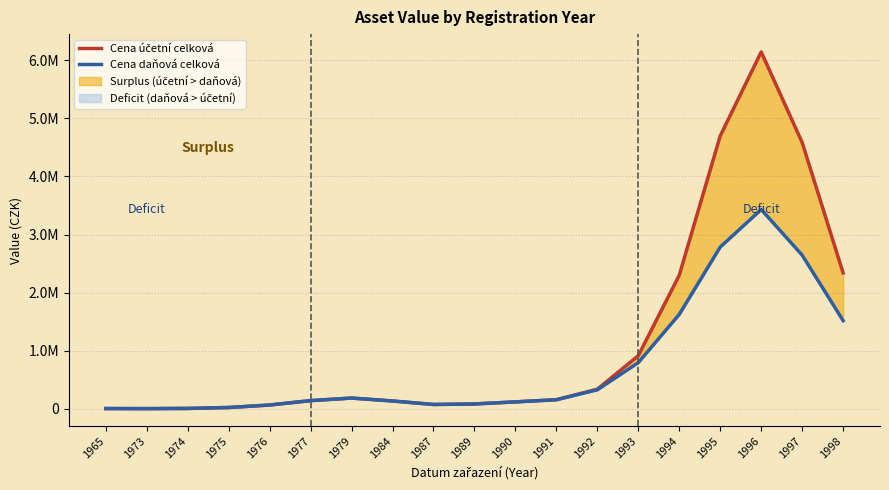

At which category is the sum across all series the highest?

1996